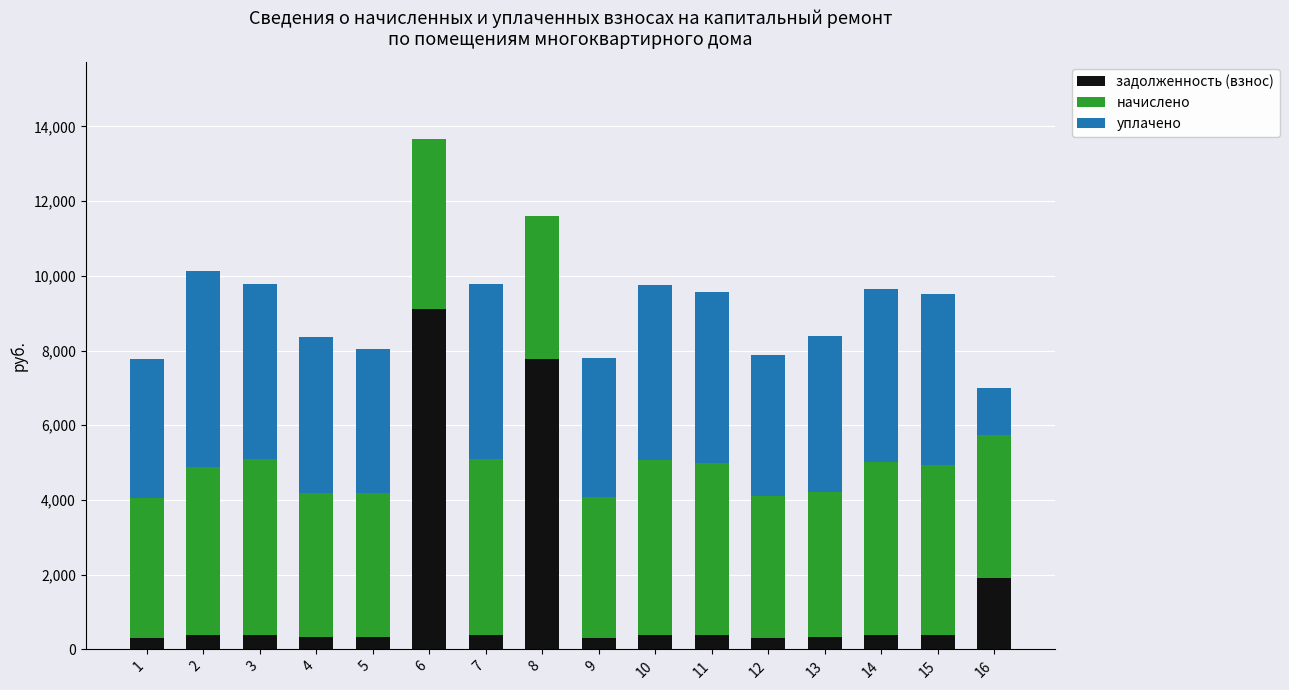

At which category is the sum across all series the highest?

6